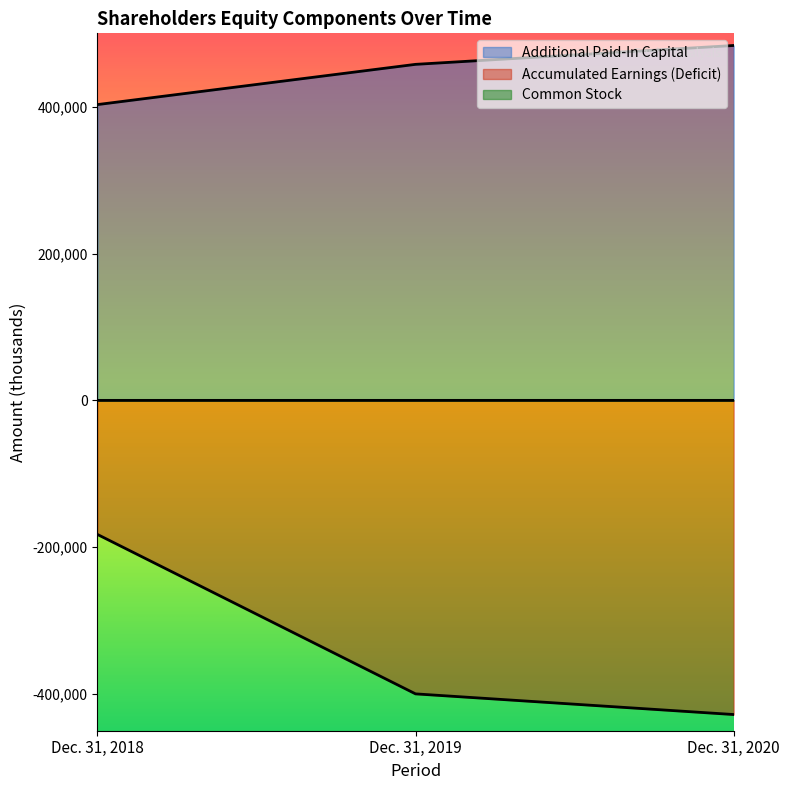

How many data points in Common Stock are less than 8?

1